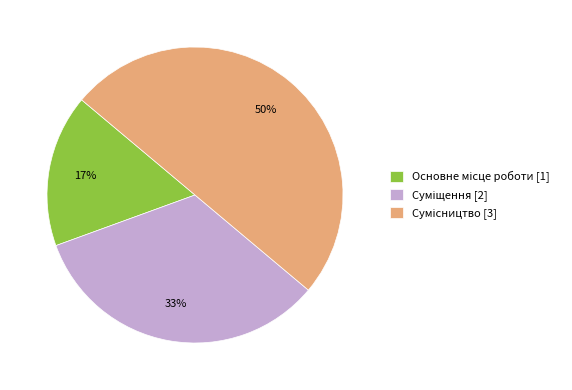

How many slices are in this pie chart?

3